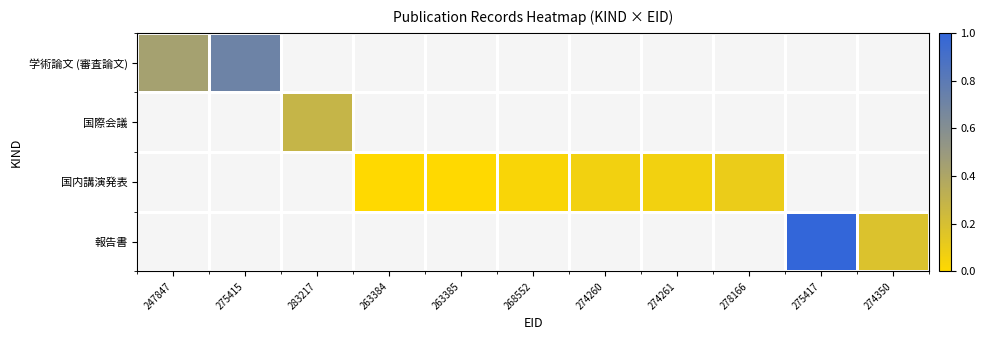

Is it true that 報告書 equals 0.2 at 274350?

True